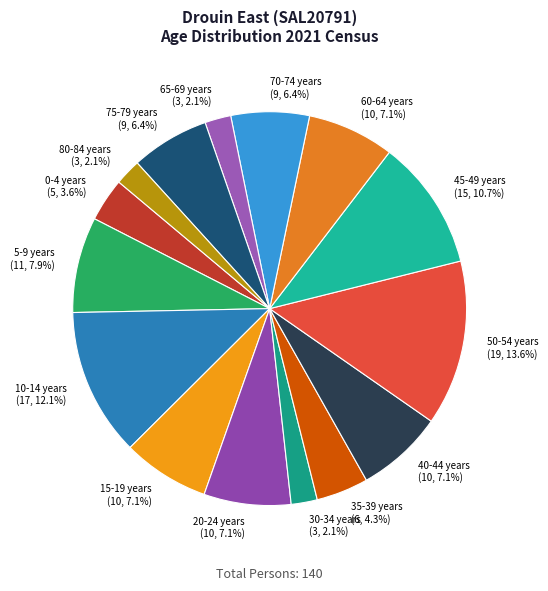

How many segments does this pie chart have?

15